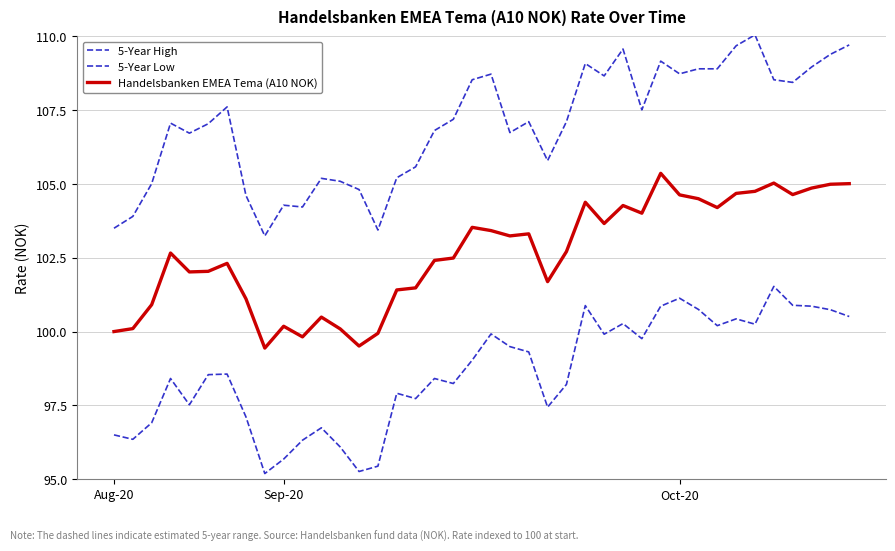

How many lines are shown in the chart?

3